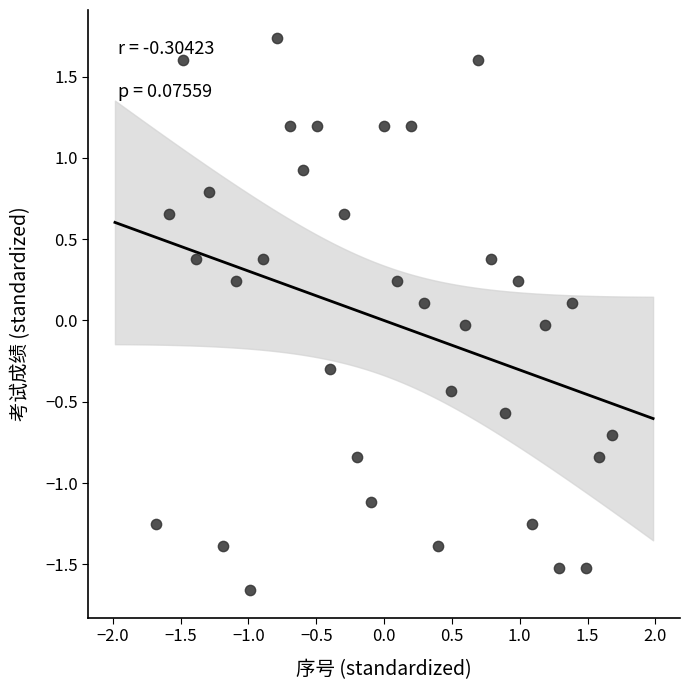

What is the range of X values (max minus min)?

3.4